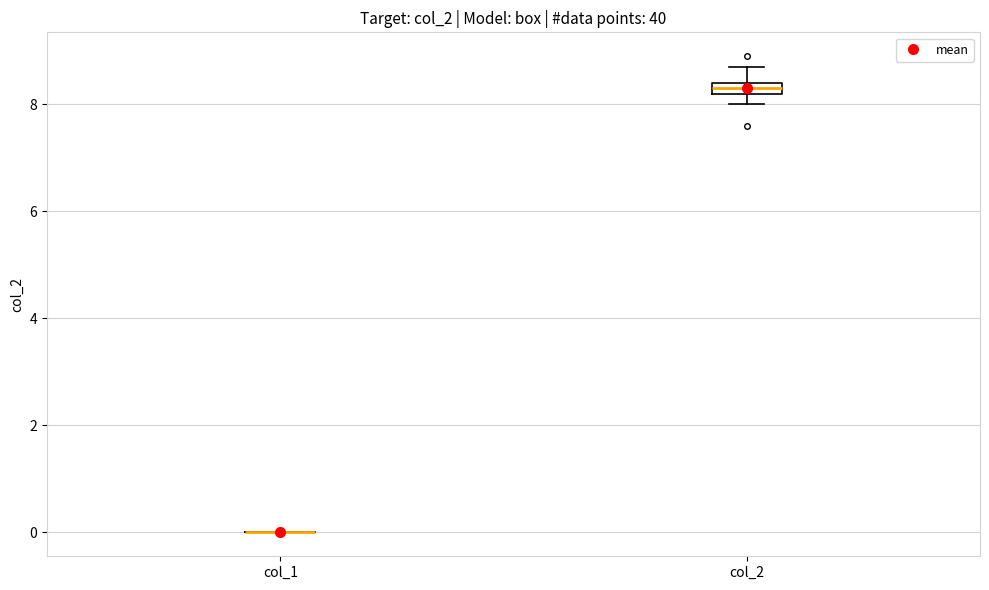

Where is the lower edge of the box for col_2 on the y-axis? The values are not printed on the chart, so give them approximately, as read against the axis.

8.2